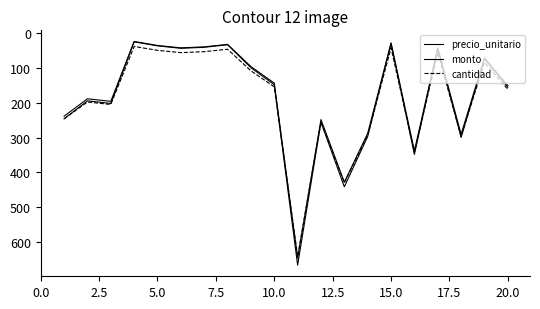

True or false: cantidad and precio_unitario cross at least once.

True